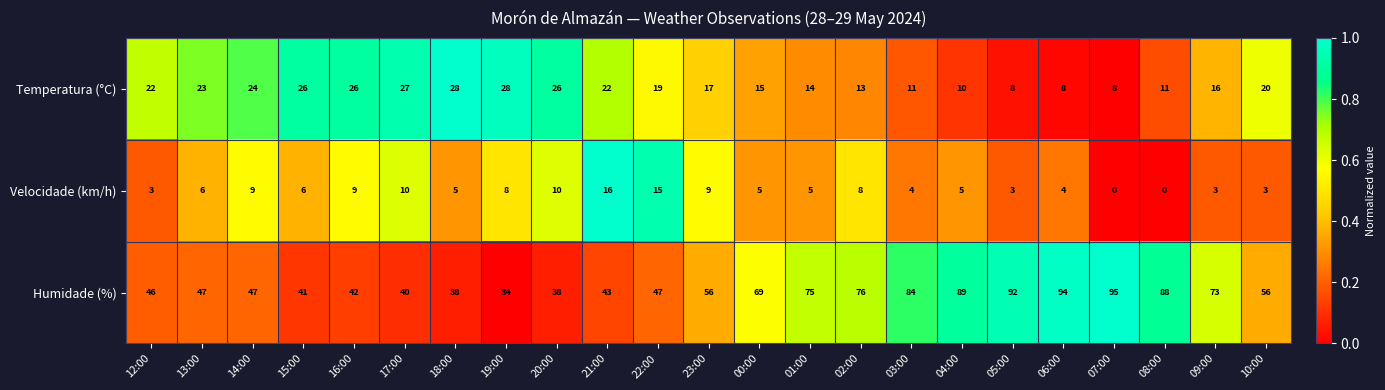

The value of Temperatura (°C) at 16:00 is 45. True or false?

False